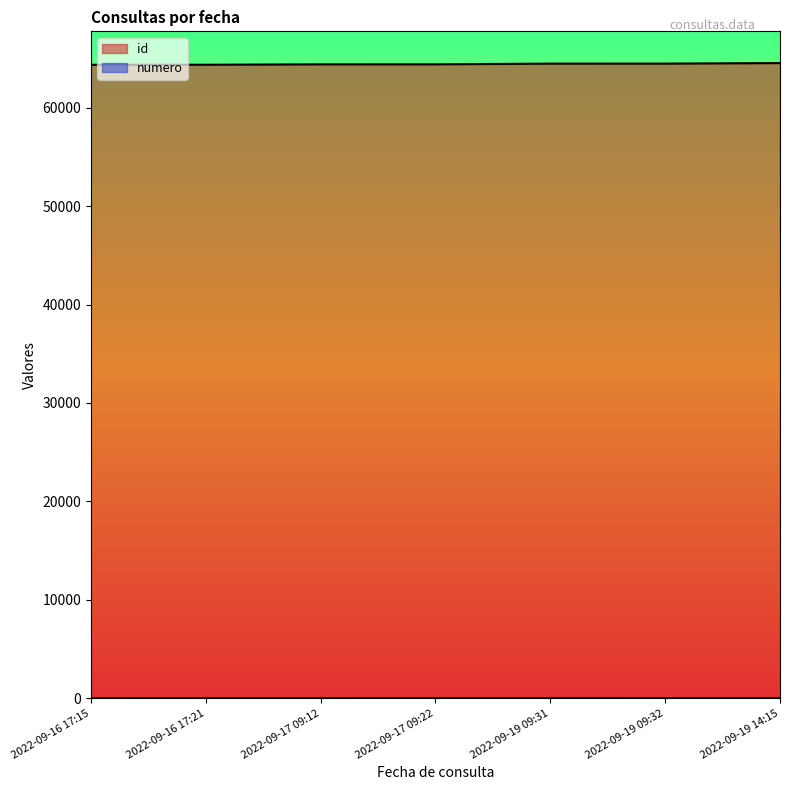

What is the approximate value of numero at 2022-09-17 09:12?

3